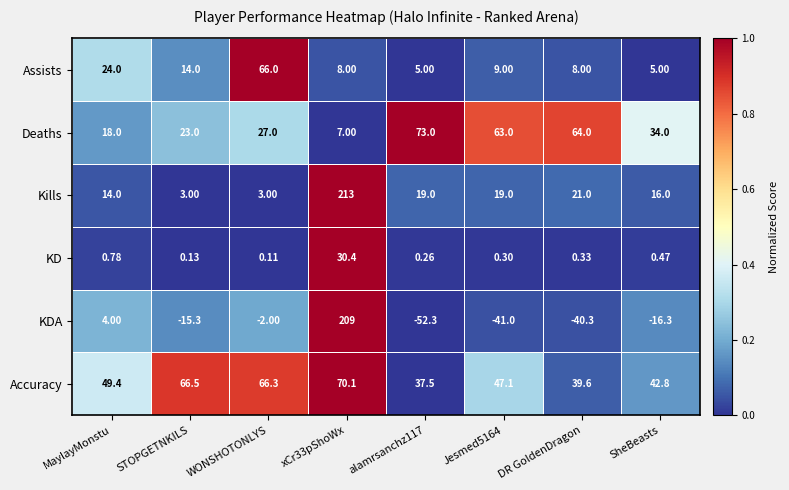

At DR GoldenDragon, list the series in order from largest to smallest.

Deaths, Accuracy, Kills, Assists, KD, KDA